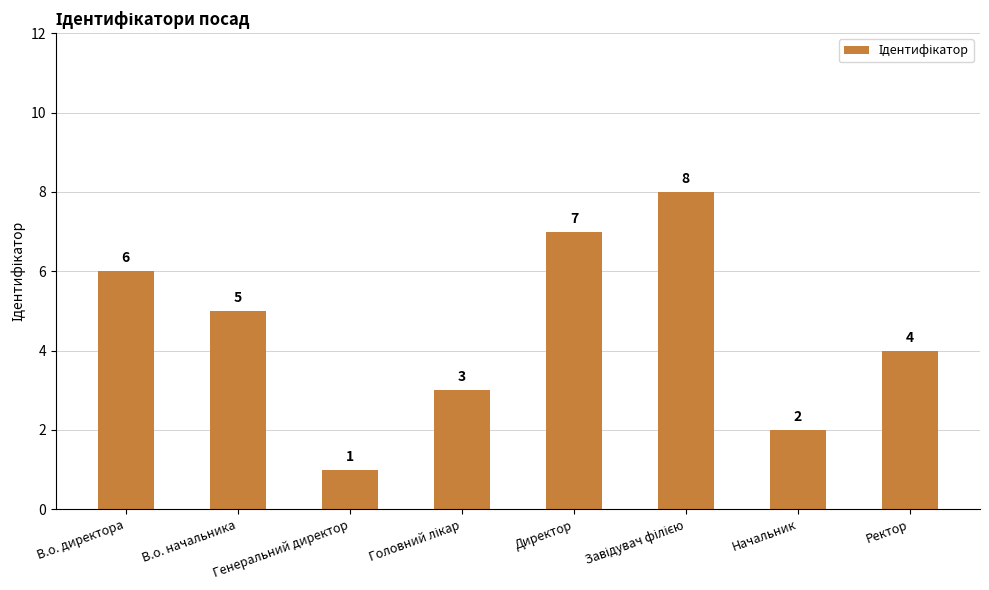

What is the smallest value displayed?

1